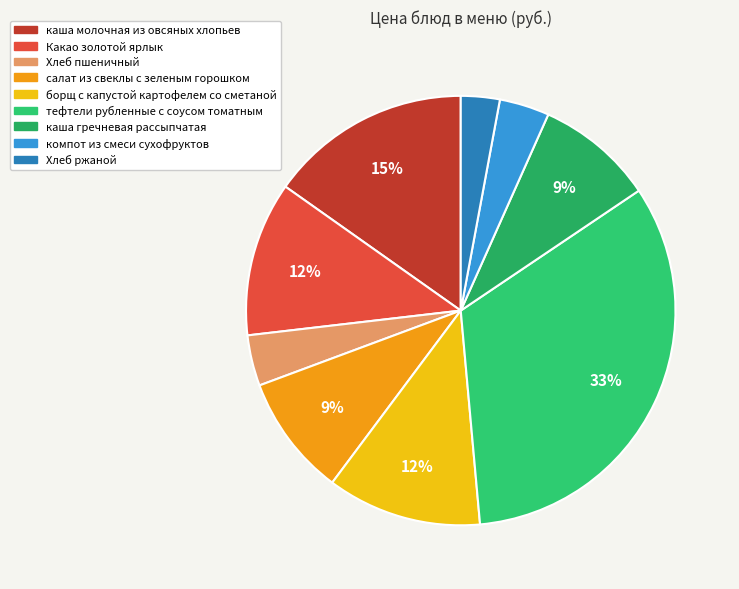

Is the sum of Хлеб пшеничный and тефтели рубленные с соусом томатным greater than half?

No